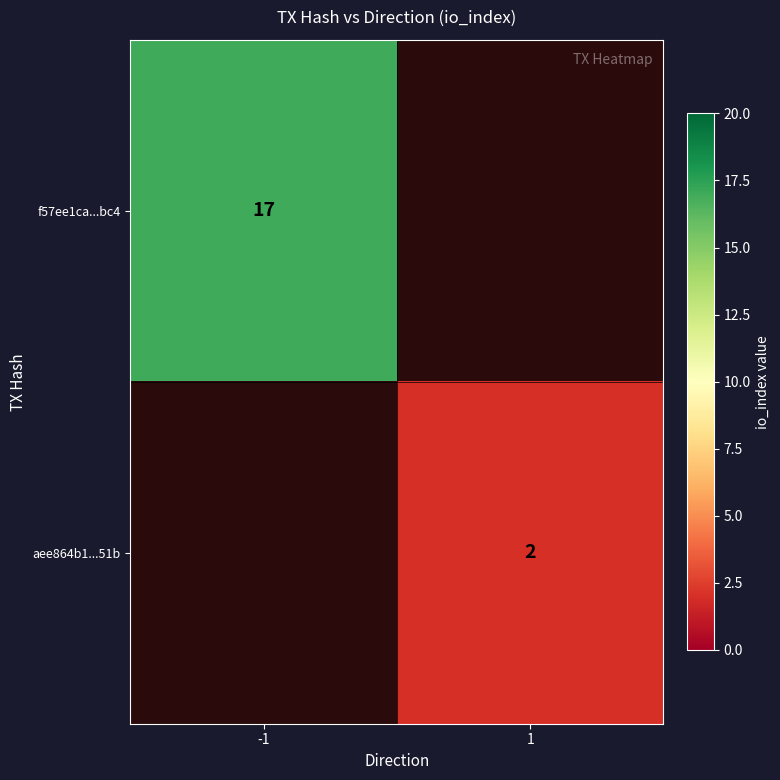

At how many categories does at least one series exceed 3?

1